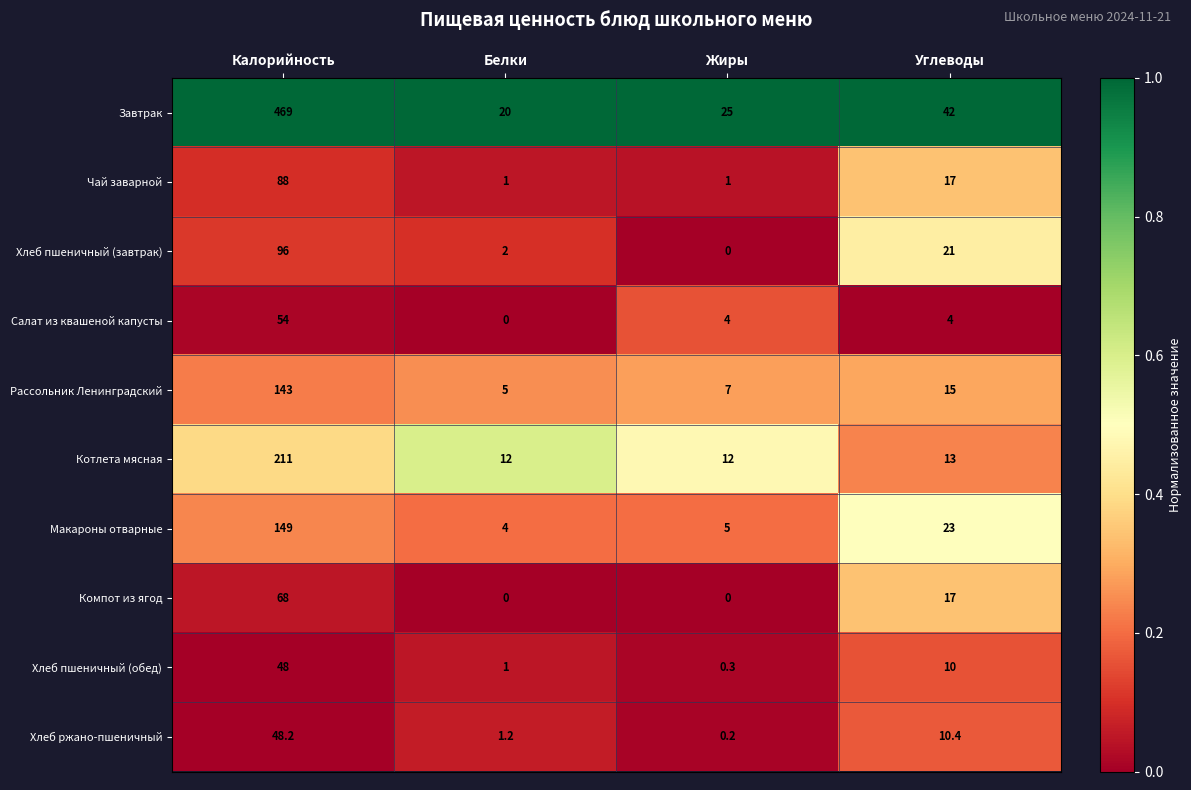

What is the total value across all series at Углеводы?

172.4